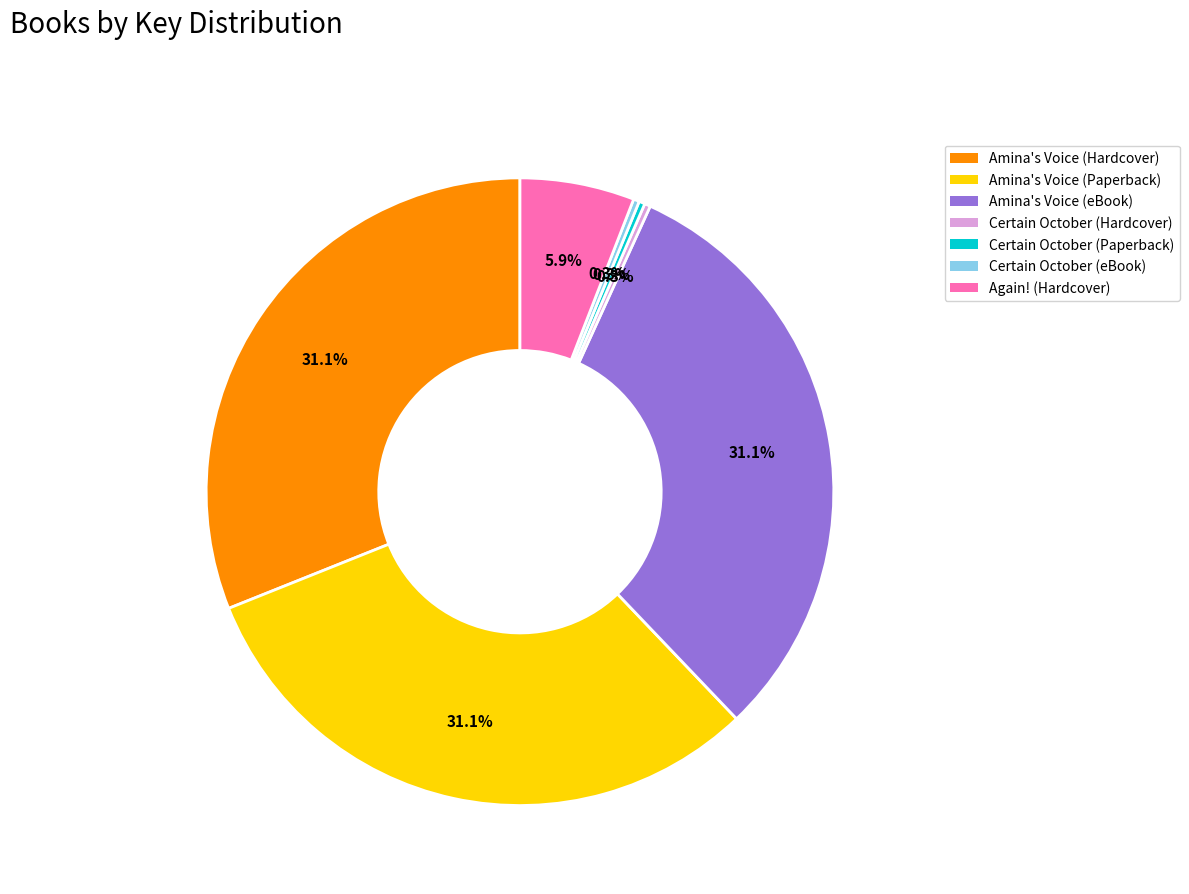

To the nearest percent, what is the combined percentage of Certain October (eBook) and Certain October (Hardcover)?

1%